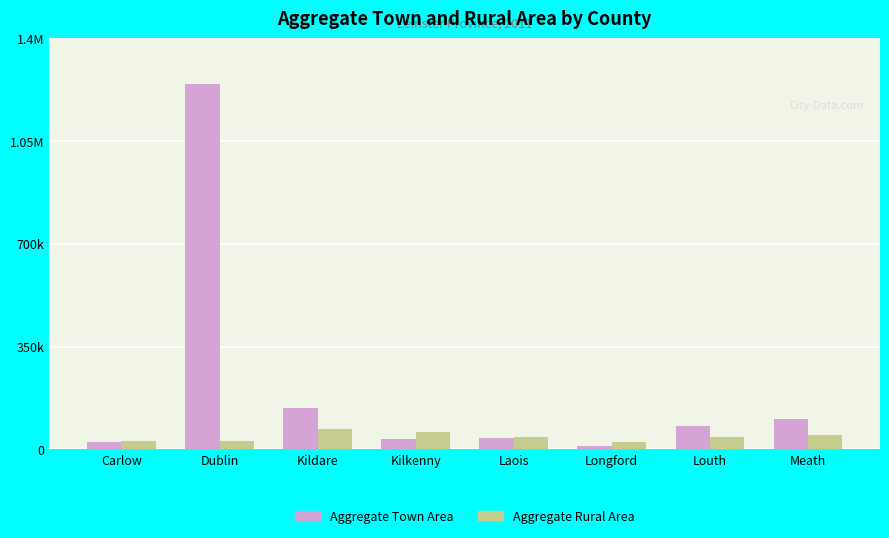

Does the chart contain any negative values?

No